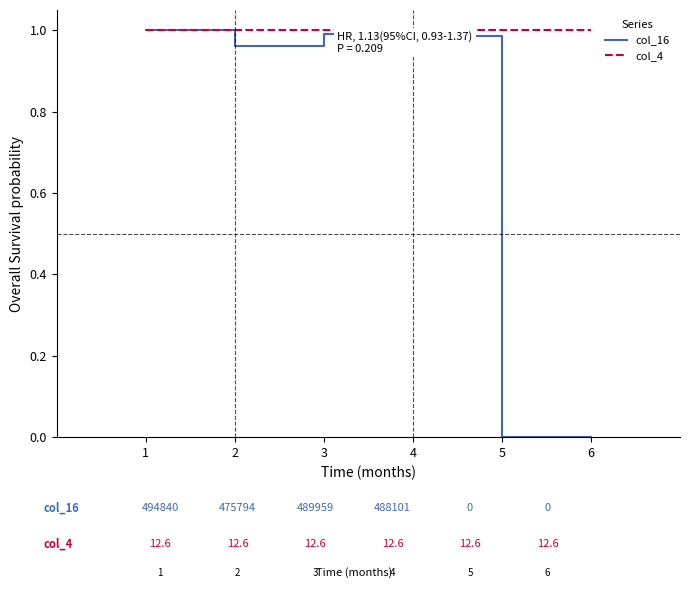

The value of col_16 at 2 is 0.3. True or false?

False